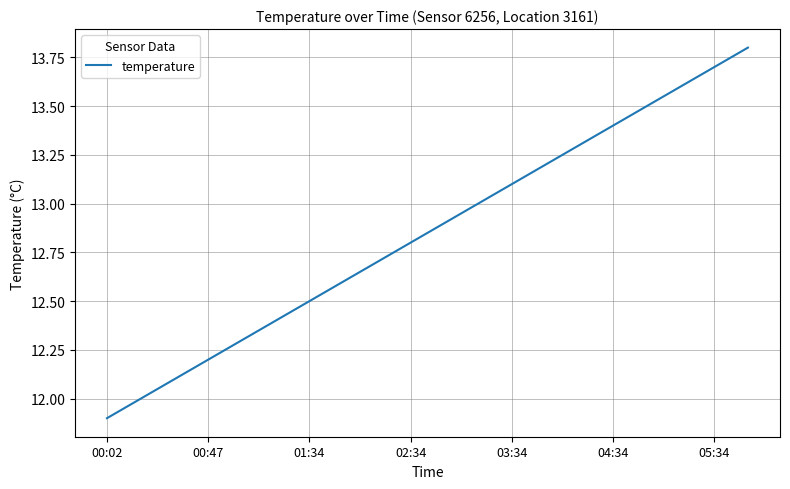

What is the greatest value displayed?

13.8